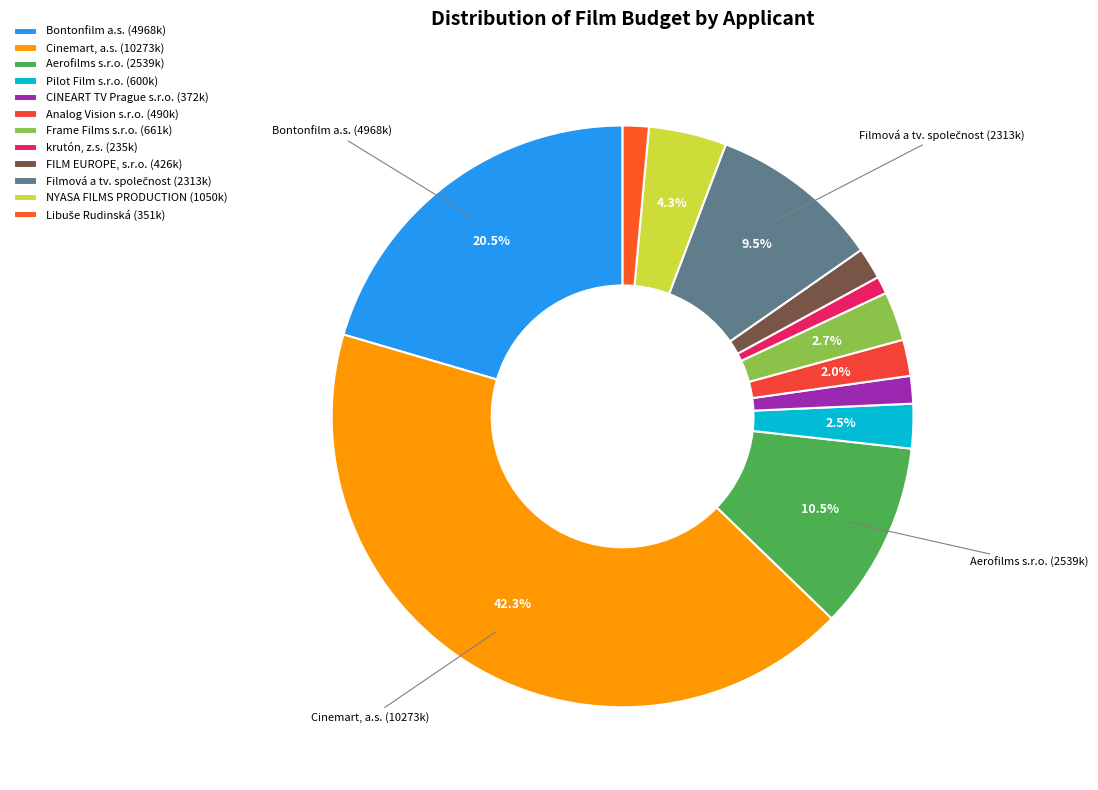

To the nearest percent, what is the difference between the largest and smallest slice percentages?

41%